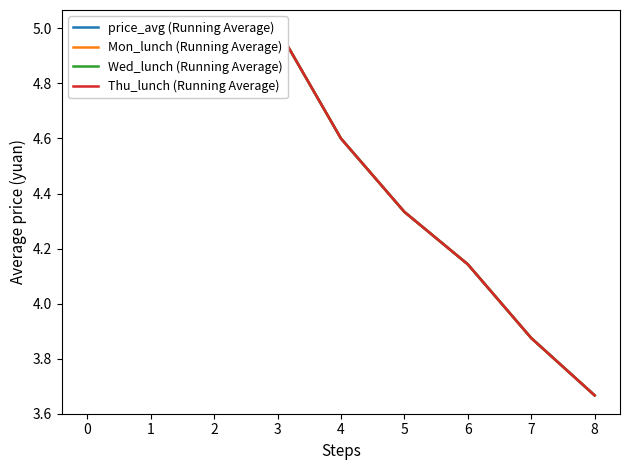

True or false: Mon_lunch (Running Average) and Wed_lunch (Running Average) cross at least once.

False